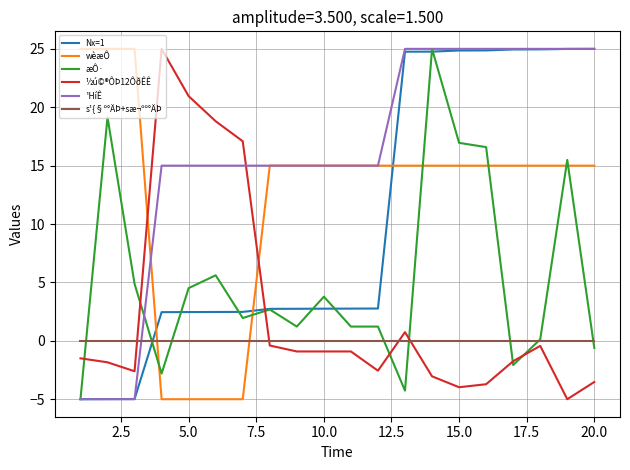

True or false: ¹HíÊ and ½ú©®ÔÞ12ÔðÊÊ intersect in this chart.

True